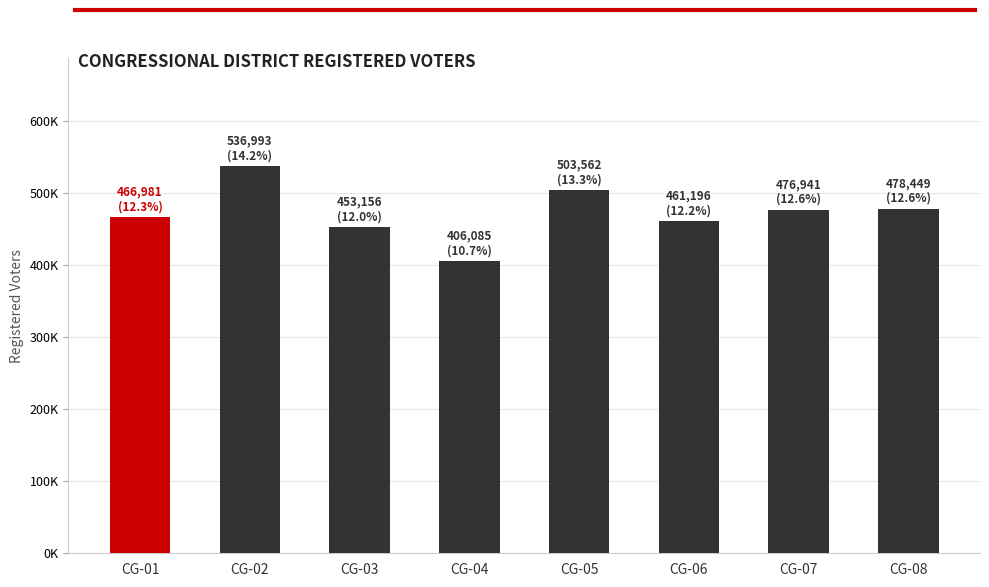

What is the sum of the values at CG-04 and CG-06?

867281